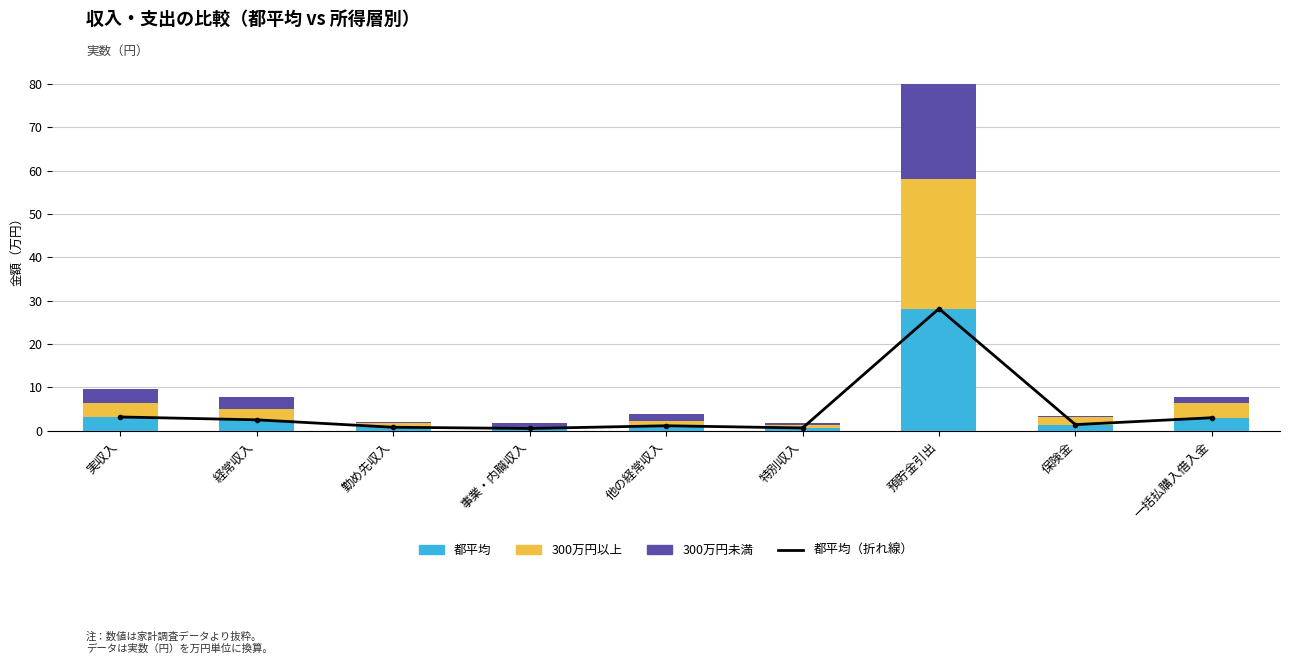

Count the number of data series in this chart.

4